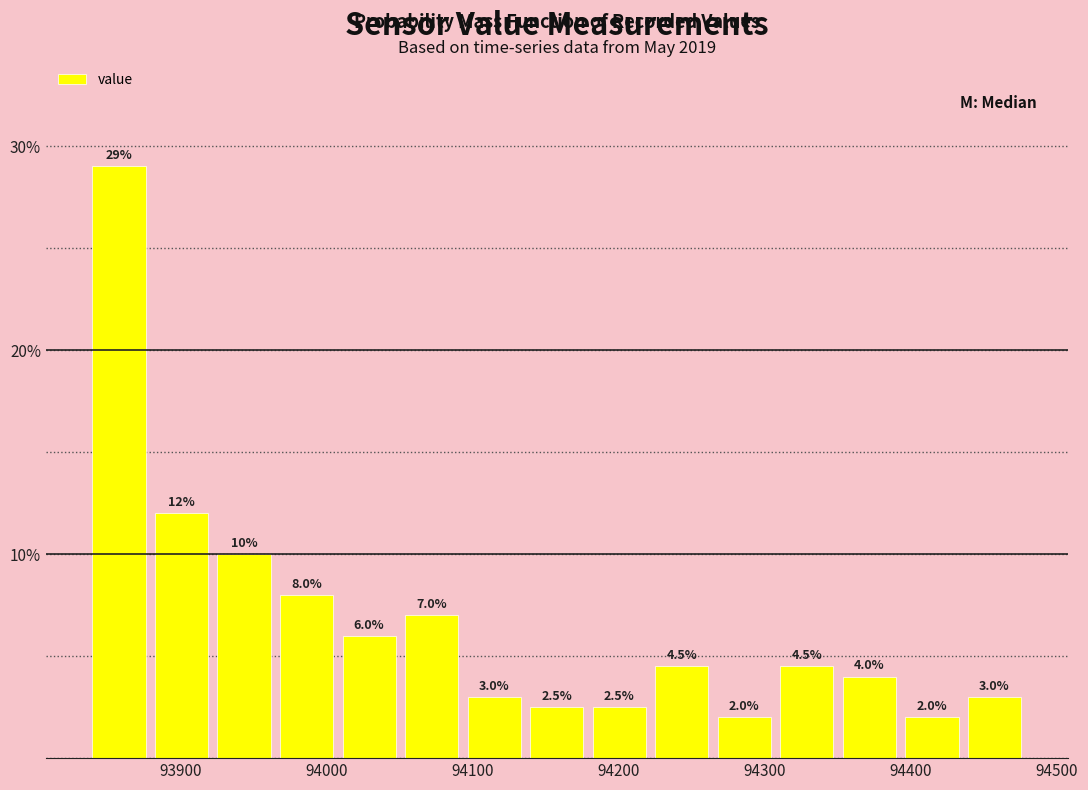

Reading left to right, list every bar in this chart as the range it spans on the x-axis followed by its height. The bar edges are not printed on the chart, so give them approximately, as read against the axis.

93840 to 93880: 29.0
93880 to 93920: 12.0
93920 to 93960: 10.0
93960 to 94010: 8.0
94010 to 94050: 6.0
94050 to 94090: 7.0
94090 to 94140: 3.0
94140 to 94180: 2.5
94180 to 94220: 2.5
94220 to 94260: 4.5
94260 to 94310: 2.0
94310 to 94350: 4.5
94350 to 94390: 4.0
94390 to 94440: 2.0
94440 to 94480: 3.0